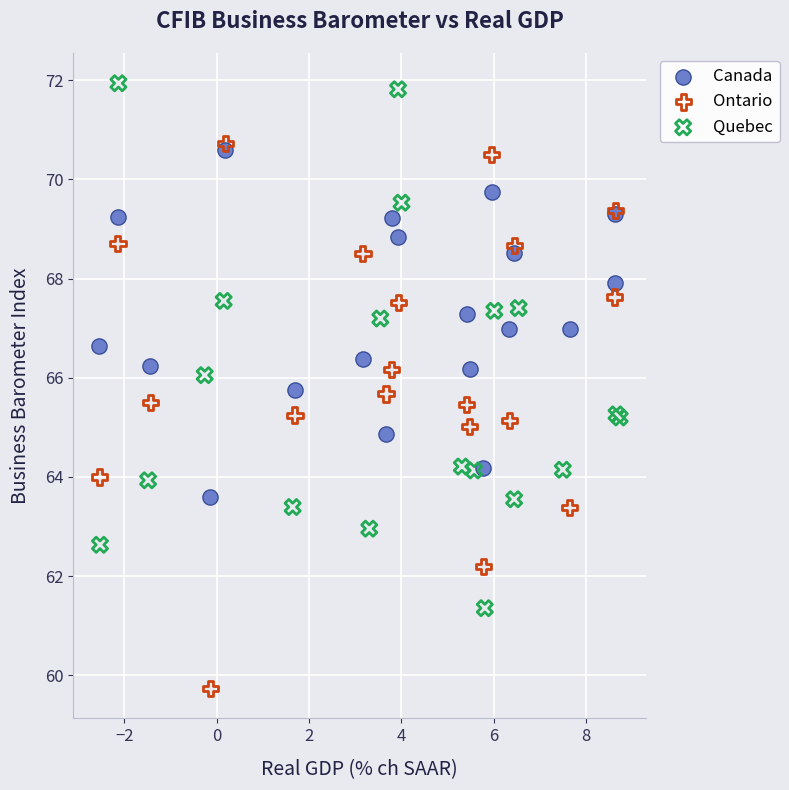

Which series reaches the minimum Y coordinate?

Ontario